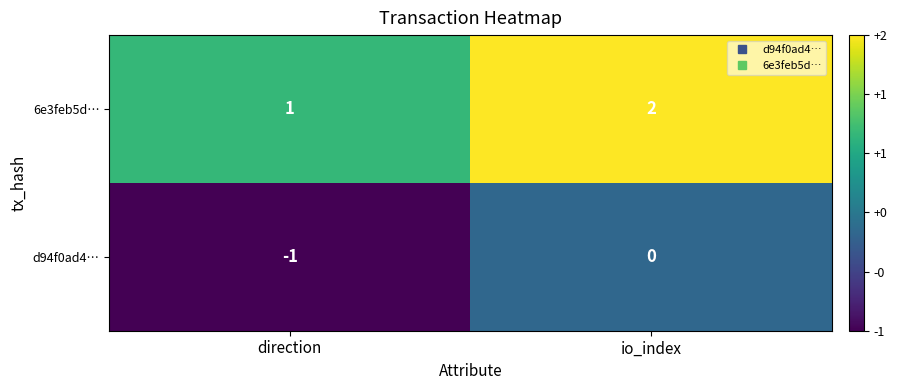

What is the sum of all 6e3feb5d… values?

3